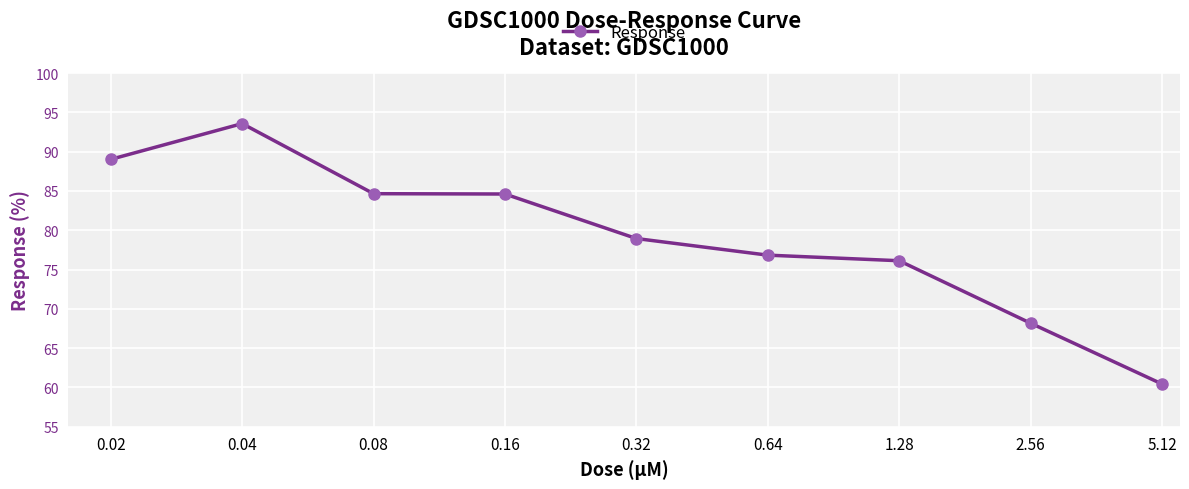

What is the value of the 5th point from the left?

78.9